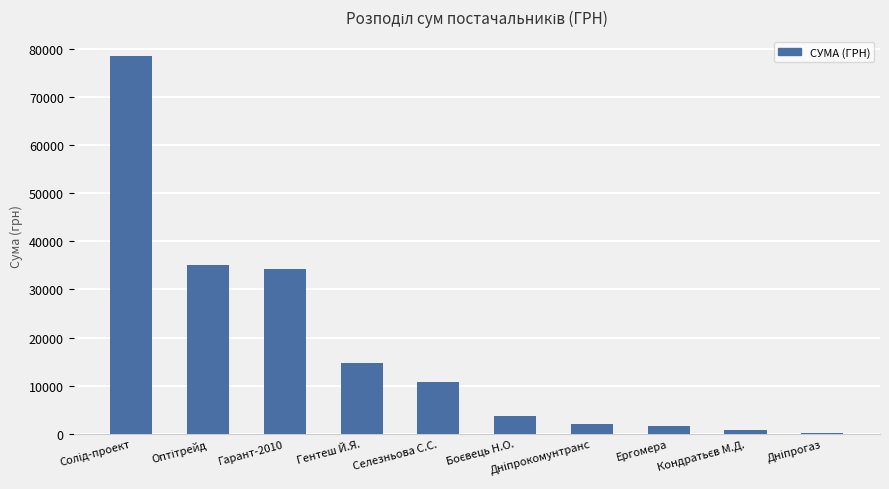

What is the sum of all values?

181666.2